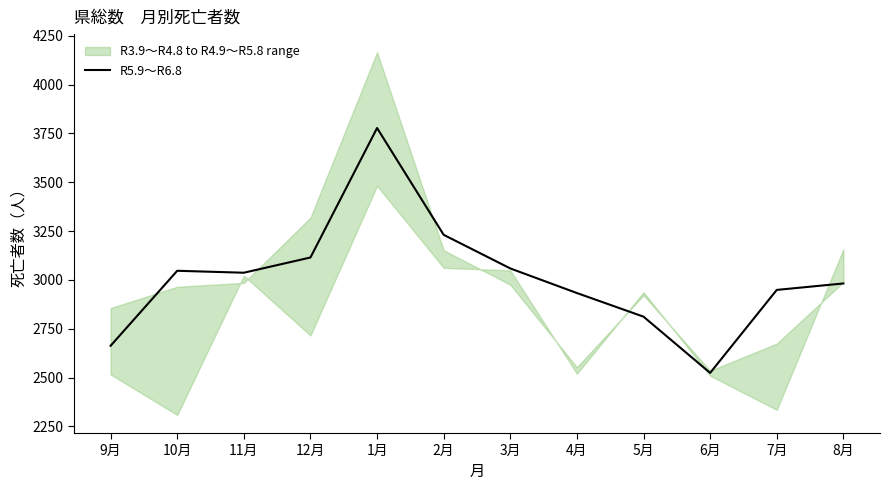

Is it true that the value at 12月 is 3115?

True